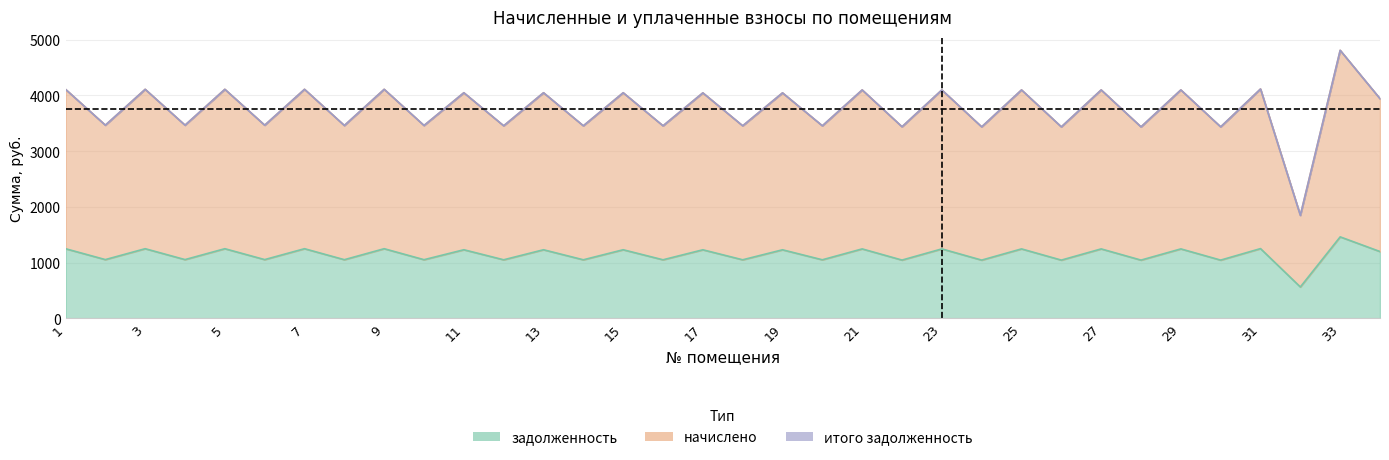

The итого задолженность series shows 3436.8 at 24. True or false?

True